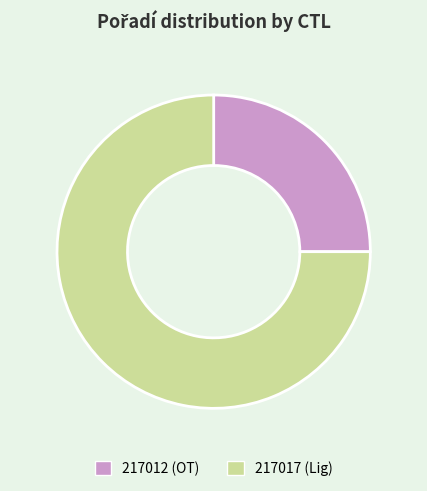

Which has a higher value, 217012 or 217017?

217017